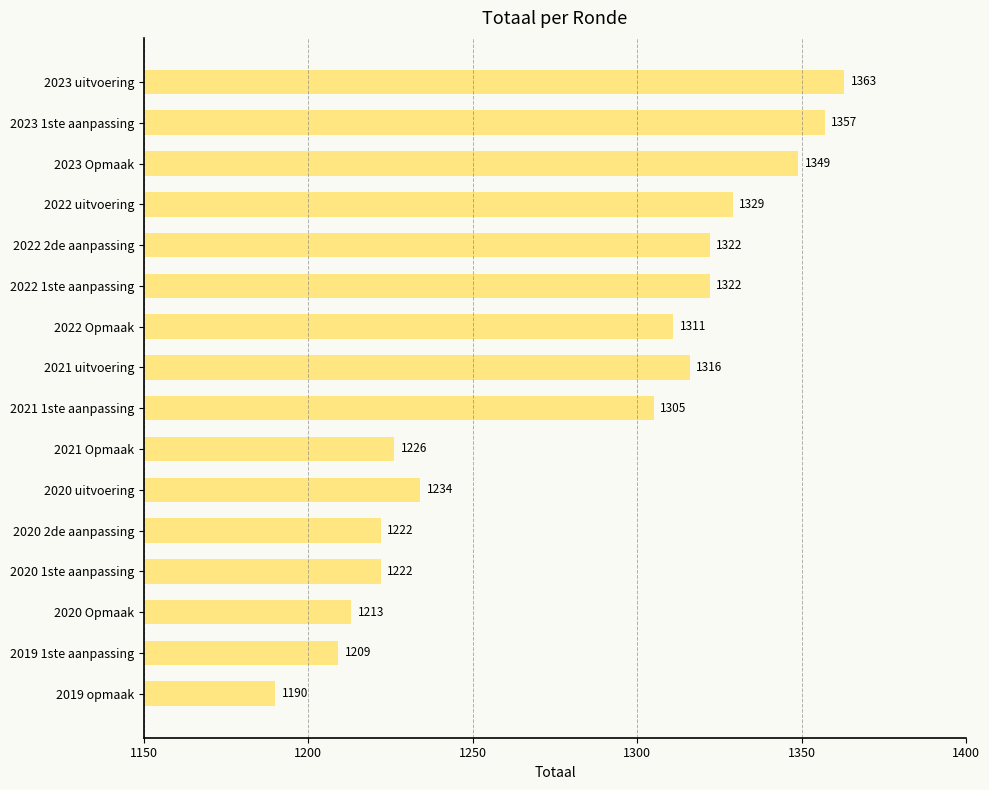

Reading top to bottom, transcribe all the data shown in this chart.

2023 uitvoering=1363	2023 1ste aanpassing=1357	2023 Opmaak=1349	2022 uitvoering=1329	2022 2de aanpassing=1322	2022 1ste aanpassing=1322	2022 Opmaak=1311	2021 uitvoering=1316	2021 1ste aanpassing=1305	2021 Opmaak=1226	2020 uitvoering=1234	2020 2de aanpassing=1222	2020 1ste aanpassing=1222	2020 Opmaak=1213	2019 1ste aanpassing=1209	2019 opmaak=1190